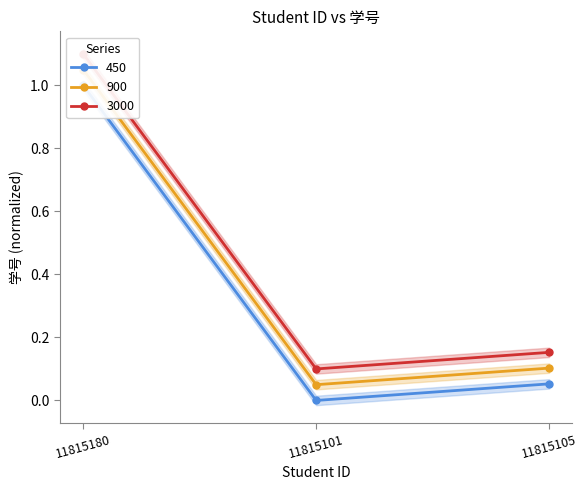

Does the chart display data point markers on the line(s)?

Yes